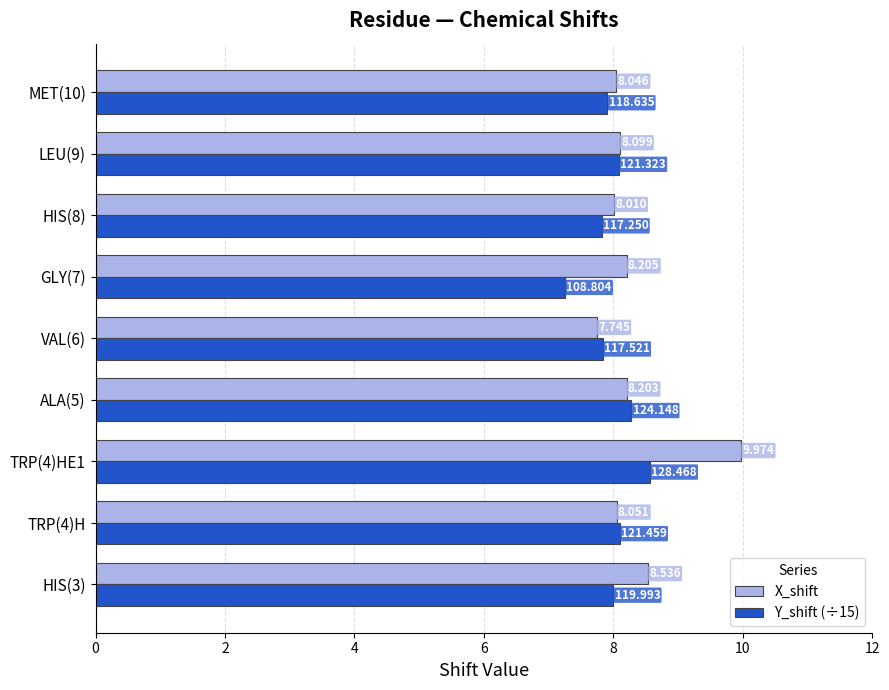

What is the difference between the maximum and minimum values in the X_shift series?

2.2